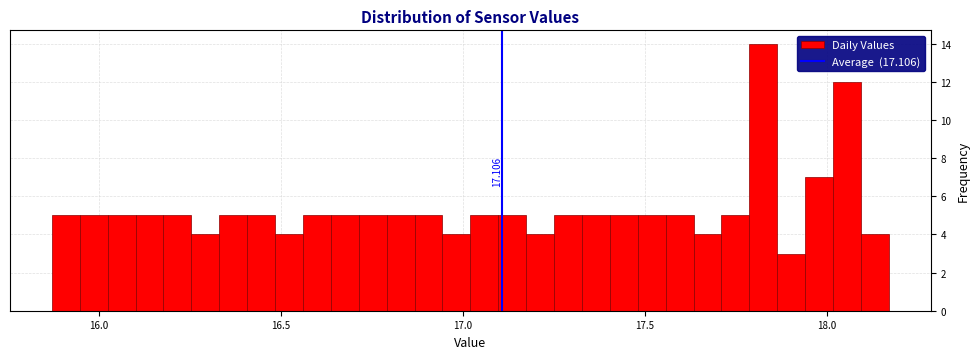

Read against the x-axis, roughly where is the centre of the tallest bar?

17.85